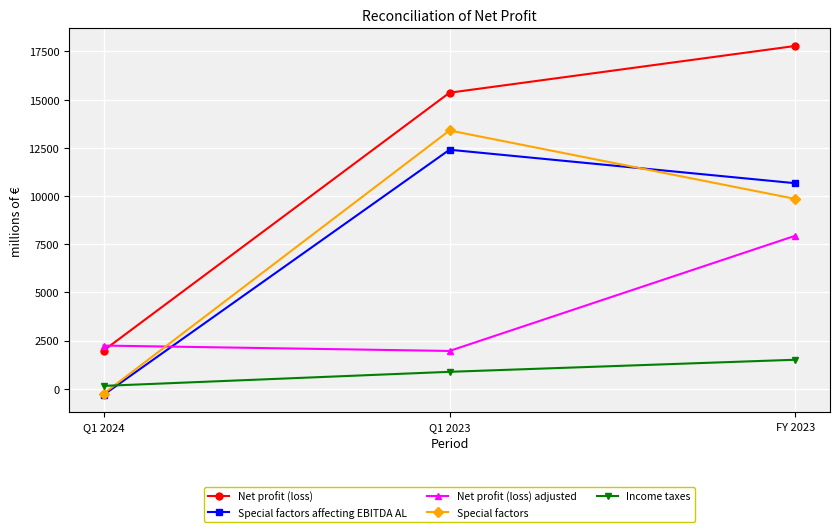

What is the label of the 1st point from the right?

FY 2023